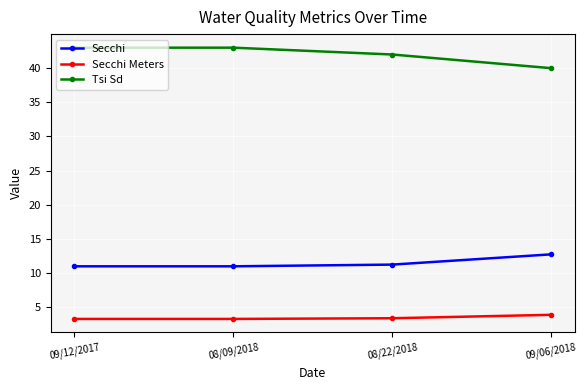

Which series has the largest range (max minus min)?

Tsi Sd